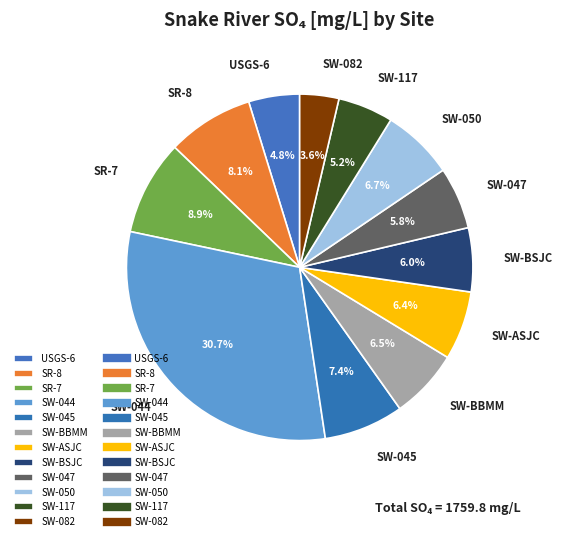

To the nearest percent, what is the difference between the largest and smallest slice percentages?

27%